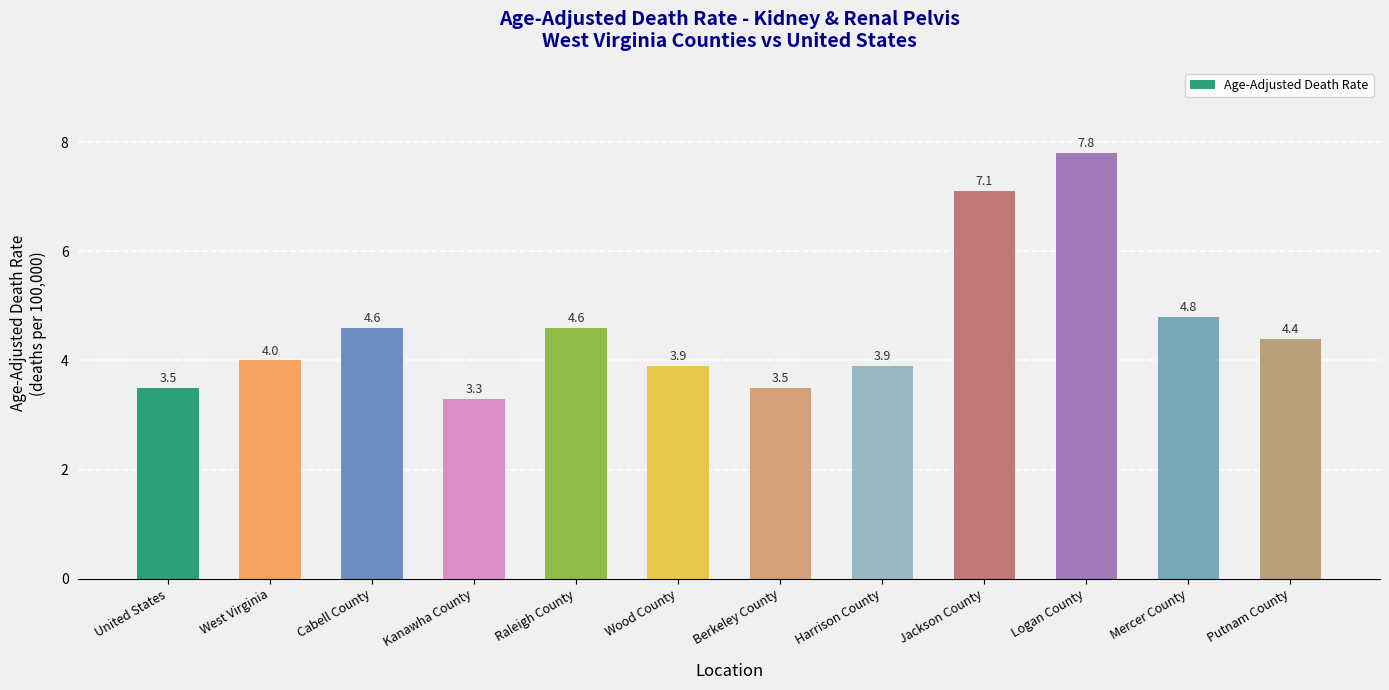

What is the sum of the values at Mercer County and Kanawha County?

8.1